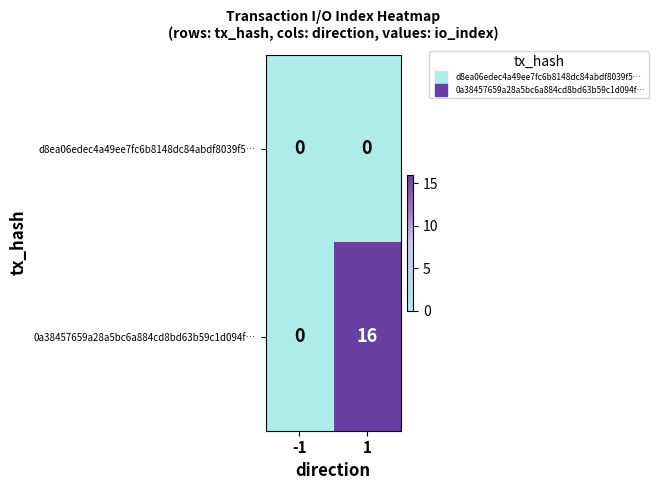

Reading left to right, what are all the values shown in this chart?

d8ea06edec4a49ee7fc6b8148dc84abdf8039f5…: -1=0	1=0
0a38457659a28a5bc6a884cd8bd63b59c1d094f…: -1=0	1=16